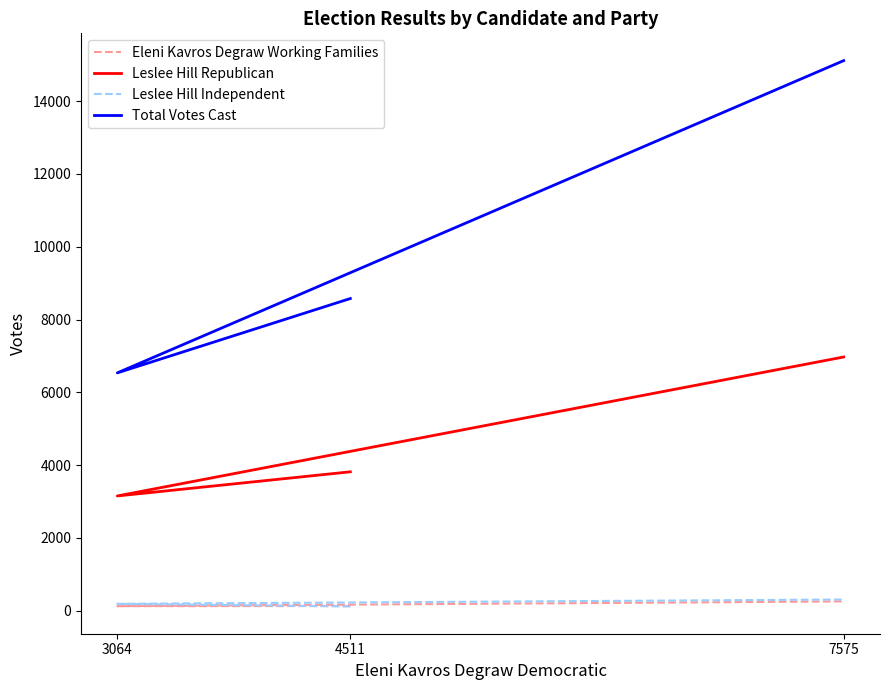

Which series changed the most between 3064 and 7575?

Total Votes Cast